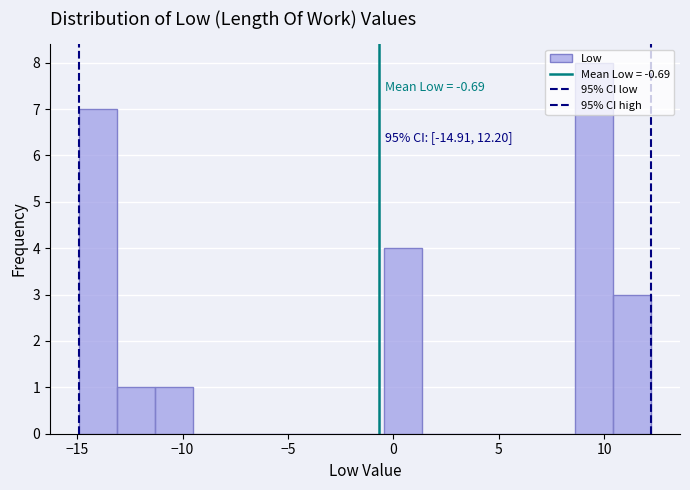

Around what value on the x-axis is the tallest bar? Give the approximate position of its centre, as read against the axis.

9.5